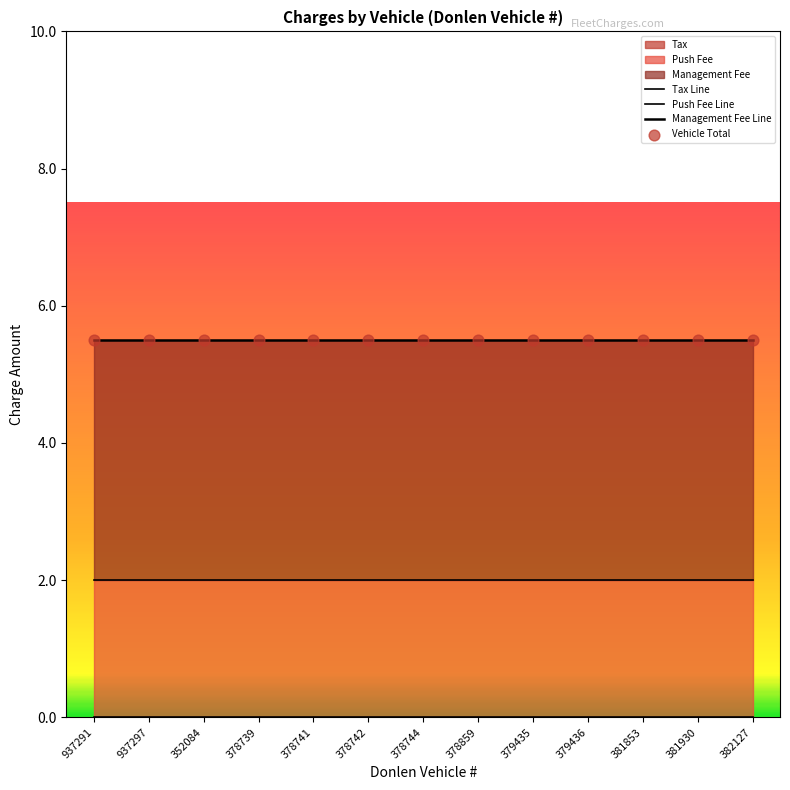

What is the total value across all series at 379435?

13.0